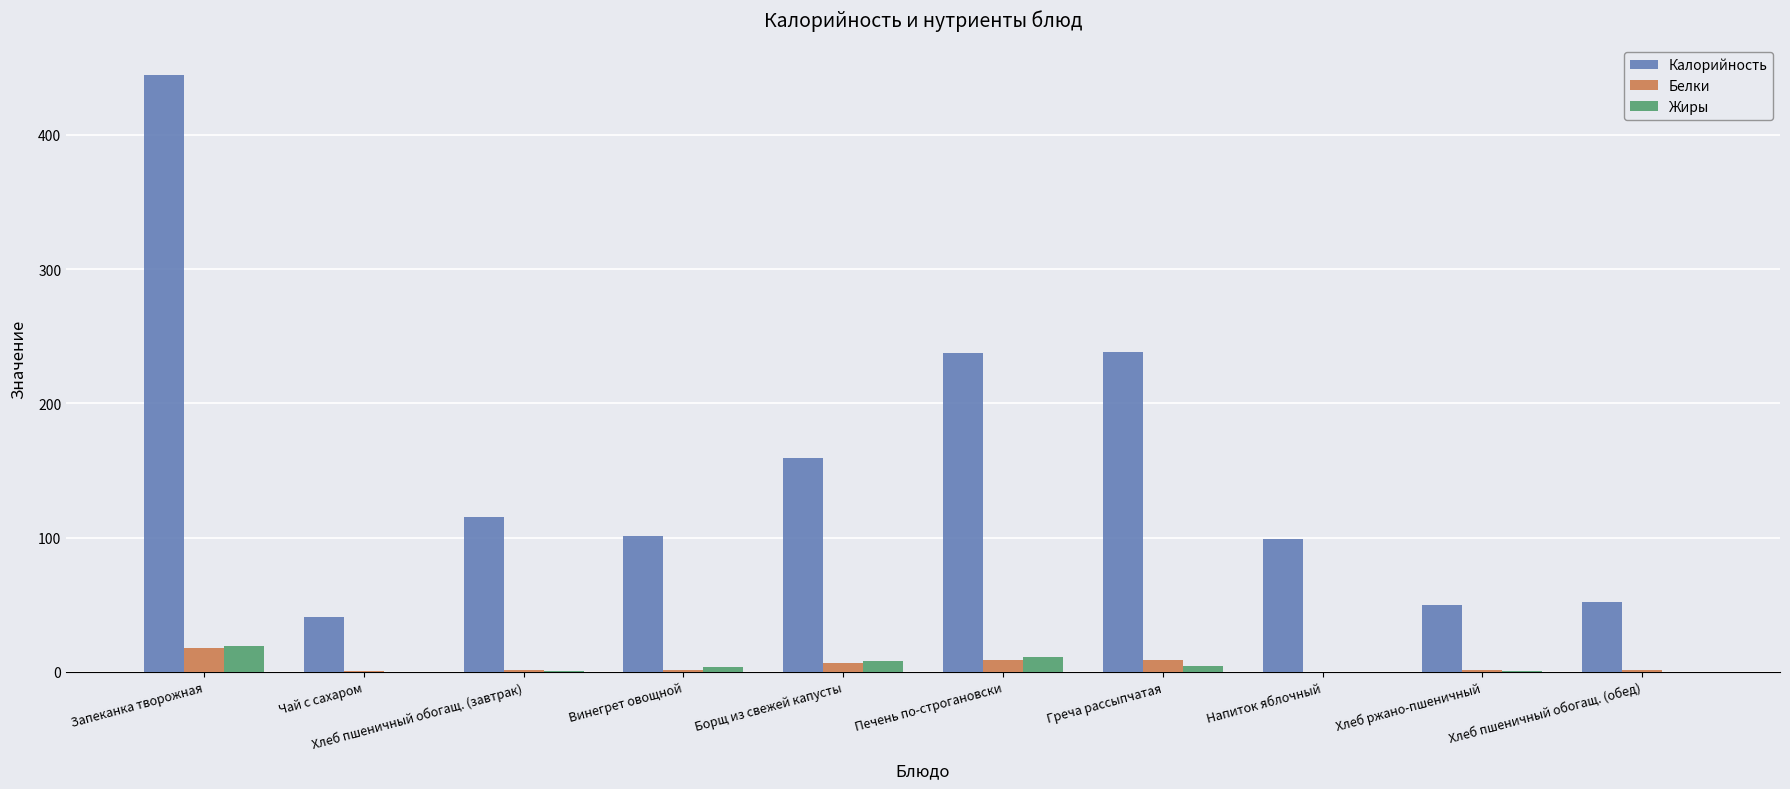

How many groups of bars are there?

10